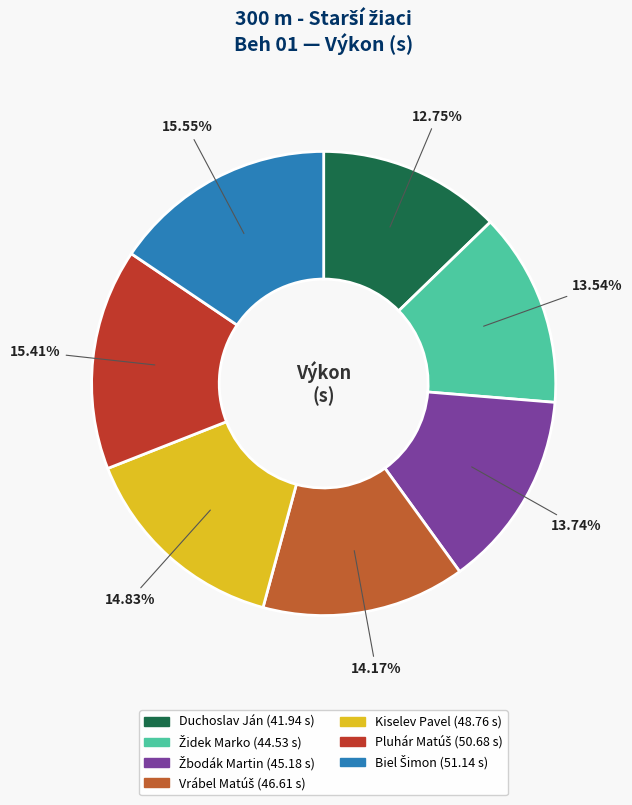

What percentage is the Pluhár Matúš slice, to the nearest percent?

15%